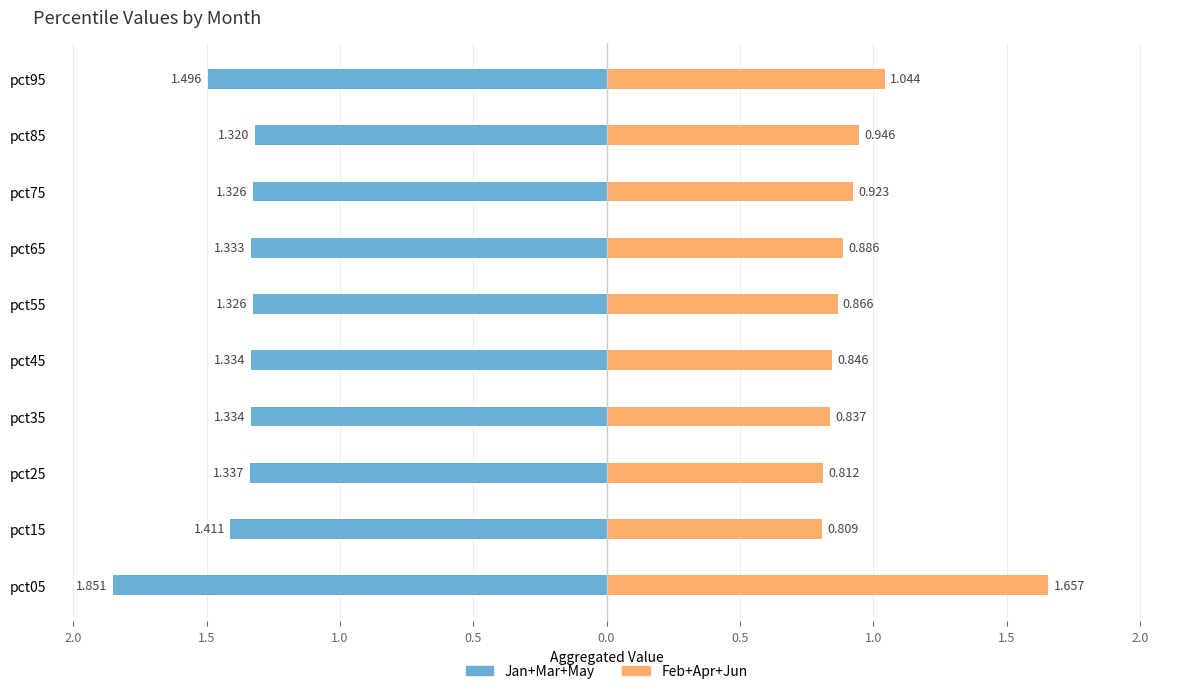

What is the value of the Jan+Mar+May bar at the 1st from the left?

-1.9